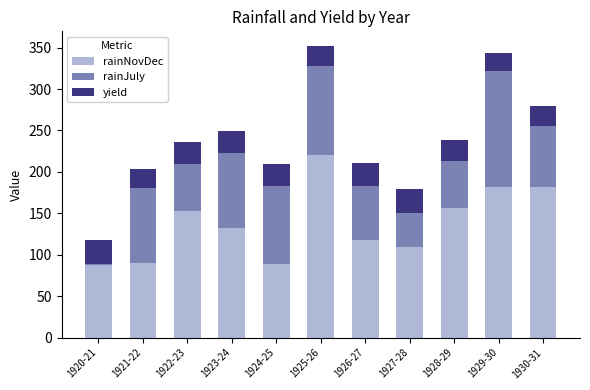

True or false: rainNovDec has a value of 132.1 at 1923-24.

True